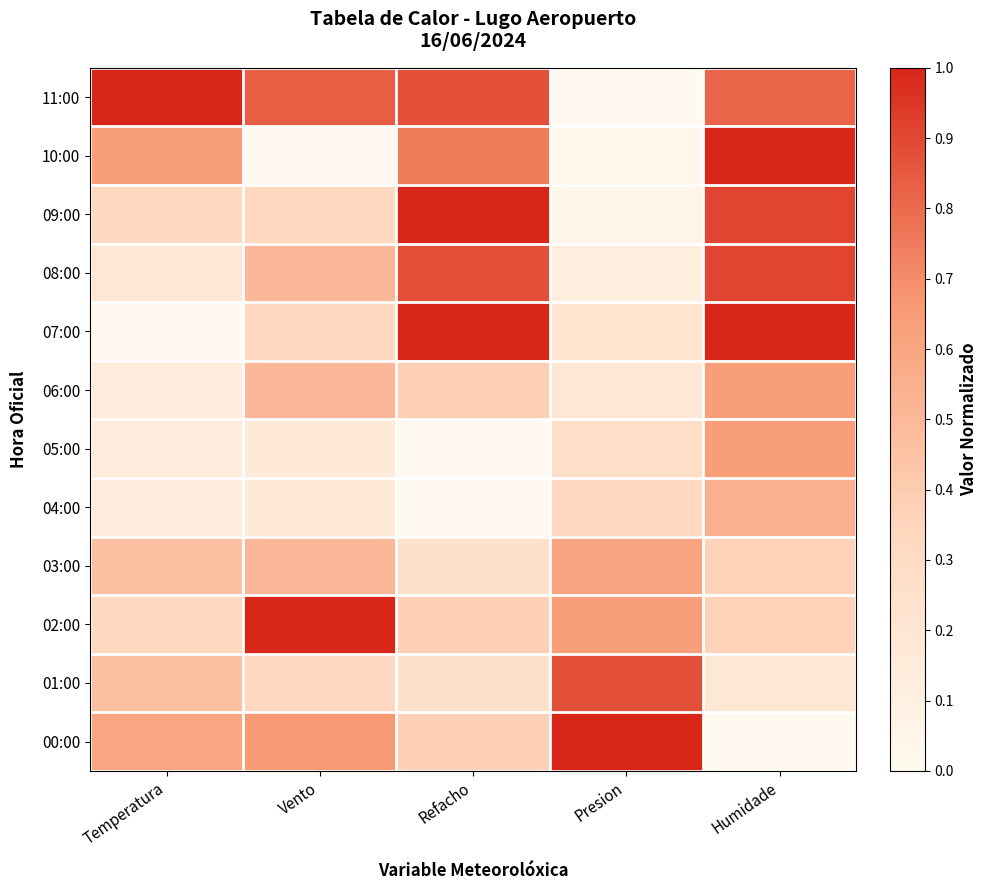

Reading left to right, what are all the values shown in this chart?

11:00: Temperatura=1.0	Vento=0.8	Refacho=0.9	Presion=0.0	Humidade=0.8
10:00: Temperatura=0.6	Vento=0.0	Refacho=0.8	Presion=0.0	Humidade=1.0
09:00: Temperatura=0.3	Vento=0.3	Refacho=1.0	Presion=0.1	Humidade=0.9
08:00: Temperatura=0.2	Vento=0.5	Refacho=0.9	Presion=0.1	Humidade=0.9
07:00: Temperatura=0.0	Vento=0.3	Refacho=1.0	Presion=0.2	Humidade=1.0
06:00: Temperatura=0.1	Vento=0.5	Refacho=0.4	Presion=0.2	Humidade=0.6
05:00: Temperatura=0.1	Vento=0.2	Refacho=0.0	Presion=0.3	Humidade=0.6
04:00: Temperatura=0.1	Vento=0.2	Refacho=0.0	Presion=0.3	Humidade=0.5
03:00: Temperatura=0.5	Vento=0.5	Refacho=0.2	Presion=0.6	Humidade=0.4
02:00: Temperatura=0.3	Vento=1.0	Refacho=0.4	Presion=0.6	Humidade=0.4
01:00: Temperatura=0.5	Vento=0.3	Refacho=0.2	Presion=0.9	Humidade=0.2
00:00: Temperatura=0.6	Vento=0.7	Refacho=0.4	Presion=1.0	Humidade=0.0